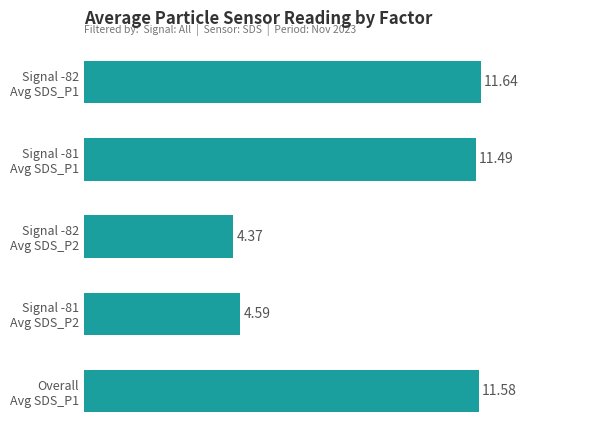

What is the average value?

8.7